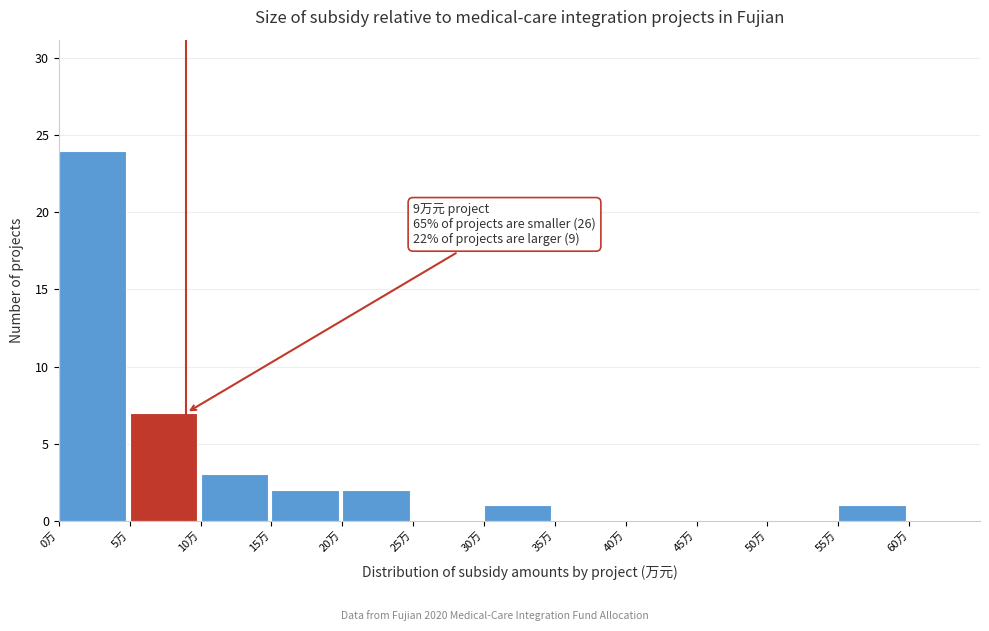

Over which range of the x-axis is the bar tallest?

0 to 5